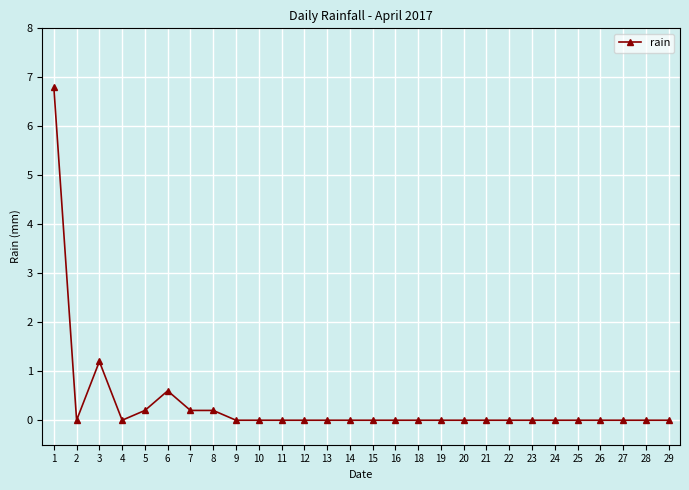

What is the maximum value shown in the chart?

6.8